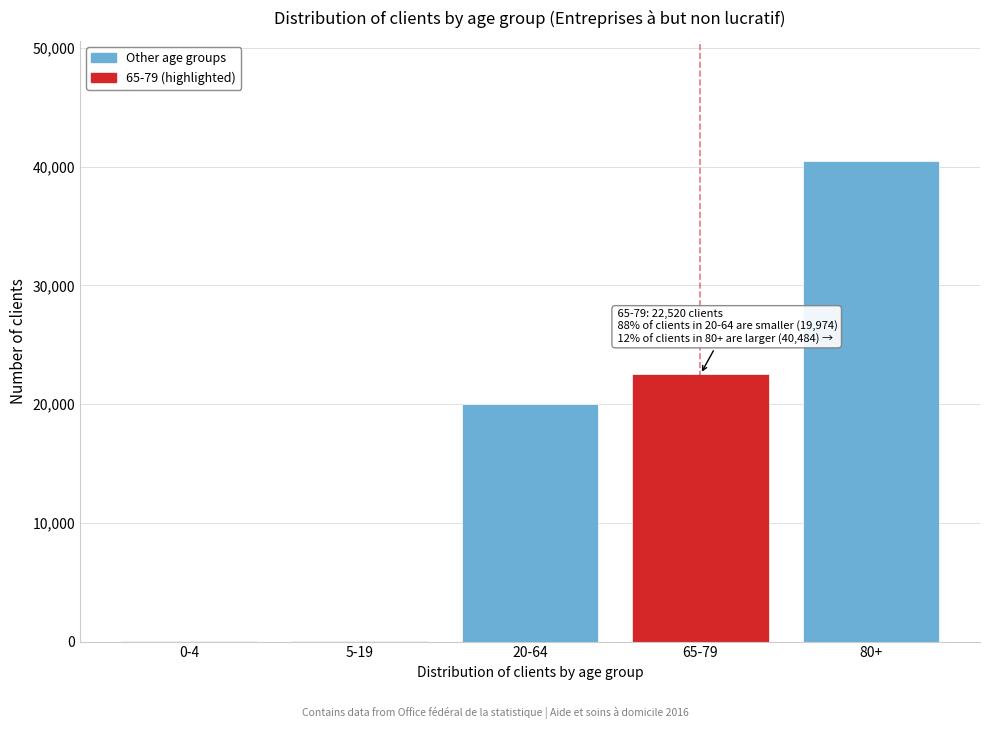

Which has a higher value, 20-64 or 80+?

80+